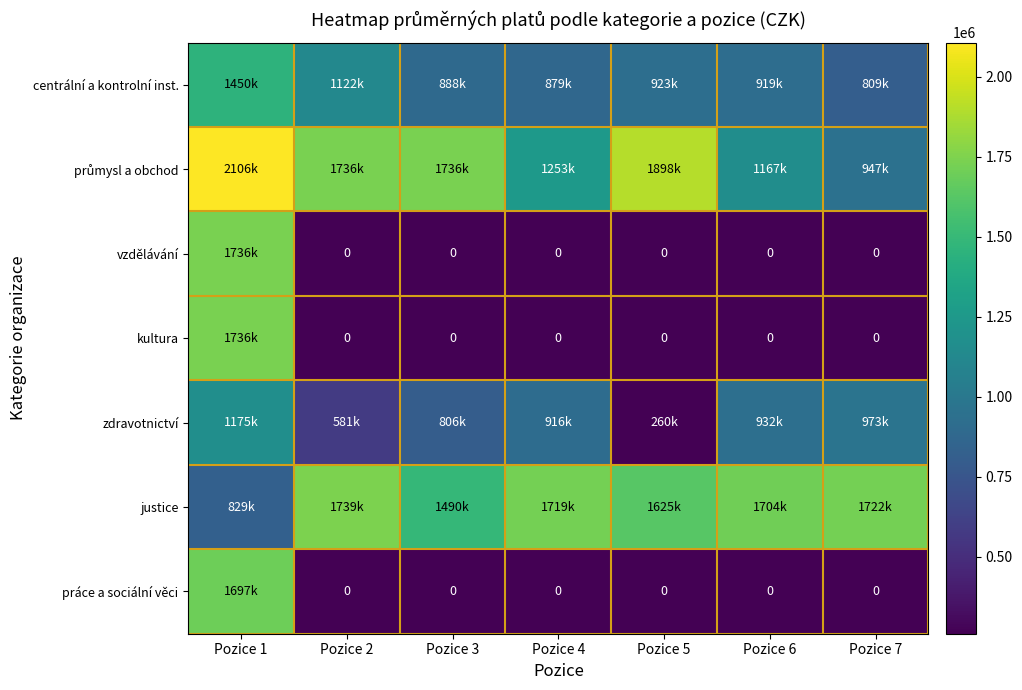

Is it true that justice equals 1624933 at Pozice 5?

True